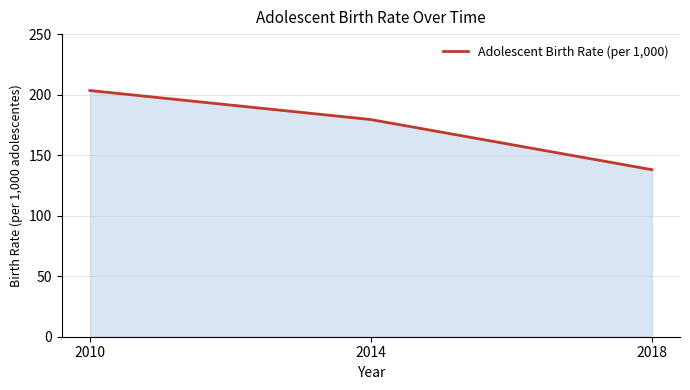

What is the ratio of the value at 2014 to the value at 2010?

0.9